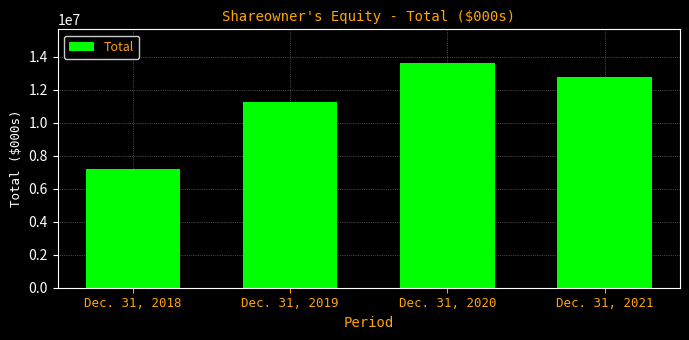

List the labels in order of value, smallest first.

Dec. 31, 2018, Dec. 31, 2019, Dec. 31, 2021, Dec. 31, 2020